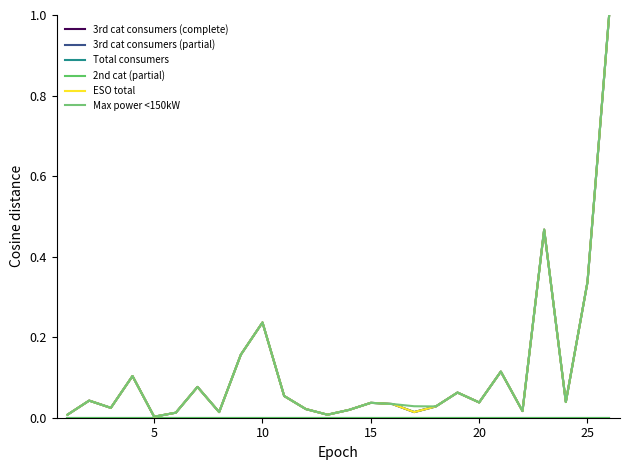

Is this an area chart (filled region under the line)?

No